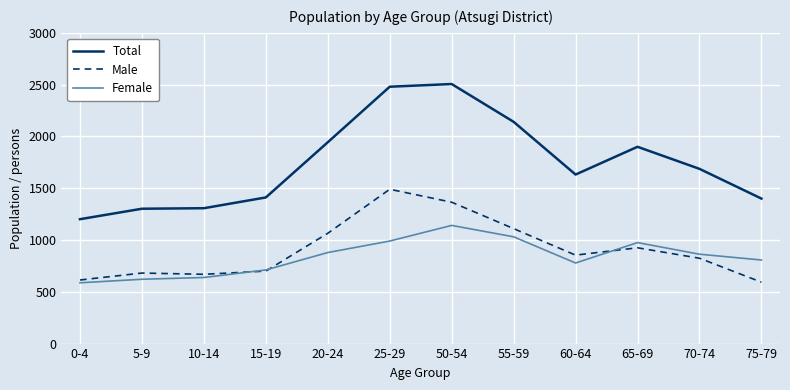

True or false: Total and Male cross at least once.

False